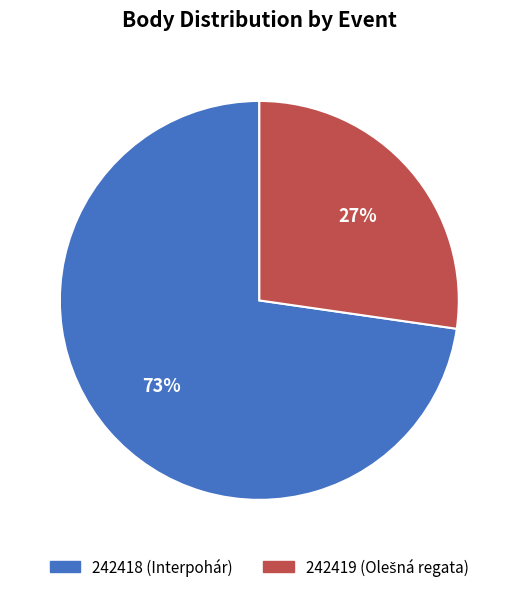

Combined, do 242419 and 242418 account for over 50%?

Yes